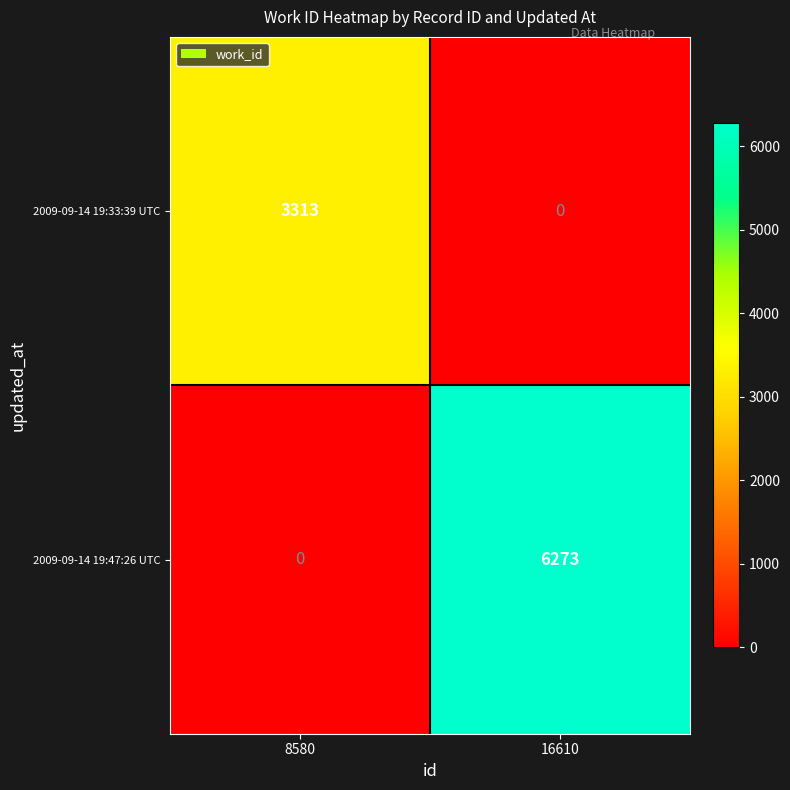

Reading left to right, what are all the values shown in this chart?

2009-09-14 19:33:39 UTC: 3313	0
2009-09-14 19:47:26 UTC: 0	6273